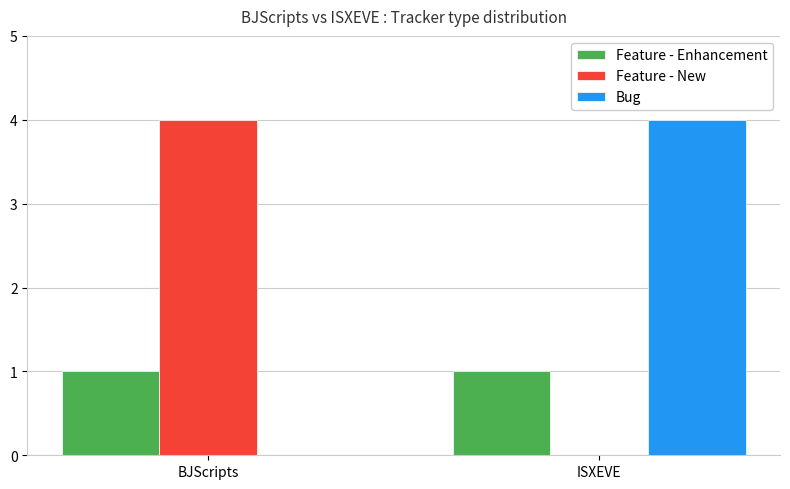

Is the value of Feature - Enhancement at ISXEVE greater than the value of Bug at BJScripts?

Yes